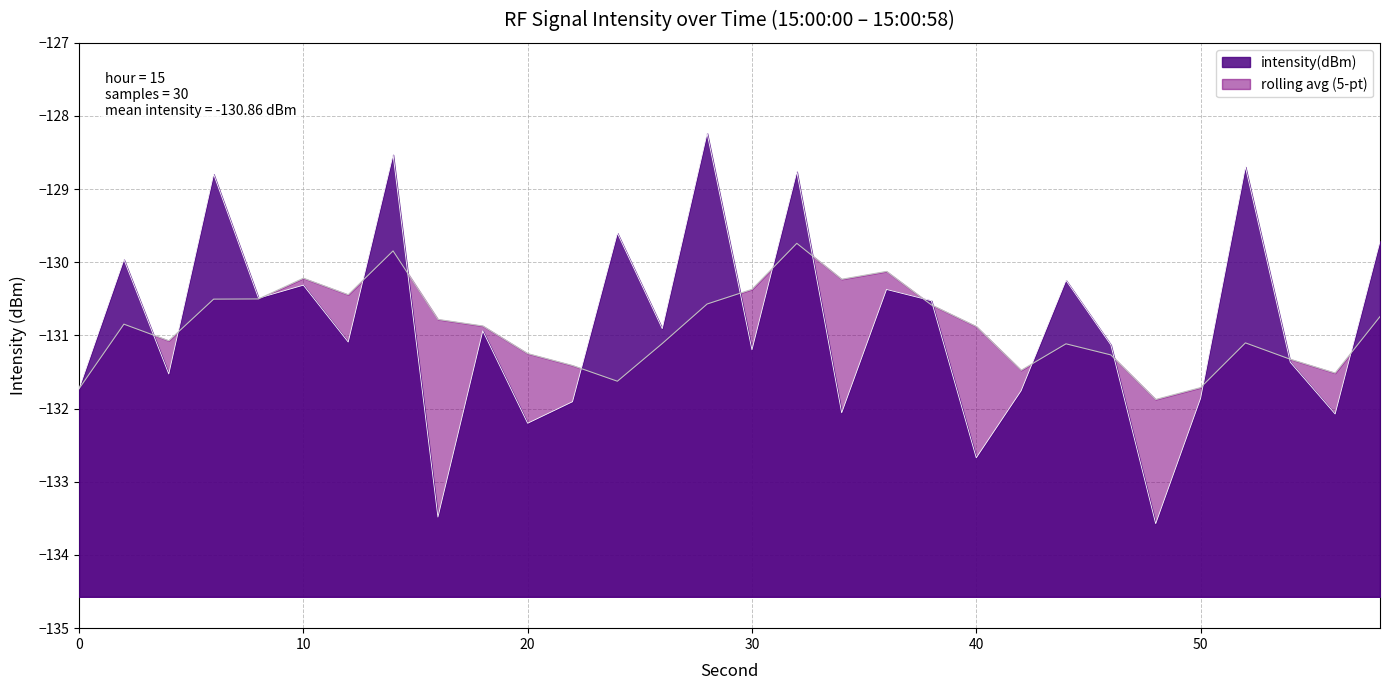

After their last crossing, which series has the higher values: intensity(dBm) or rolling_avg?

intensity(dBm)